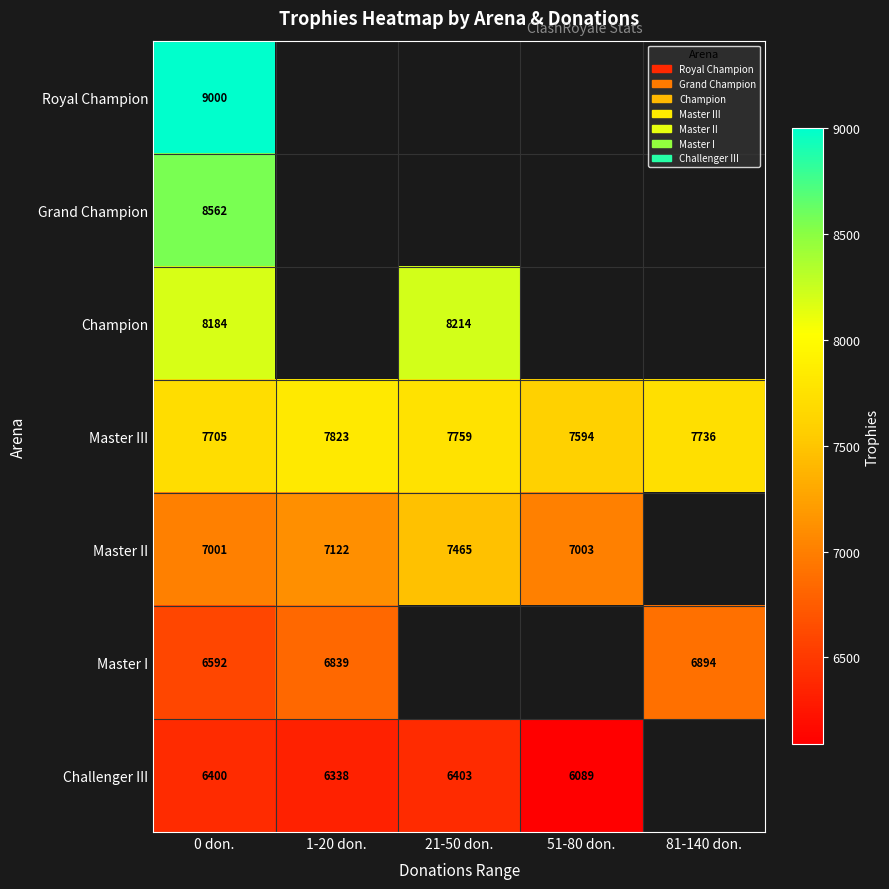

At how many categories does at least one series exceed 7475?

5